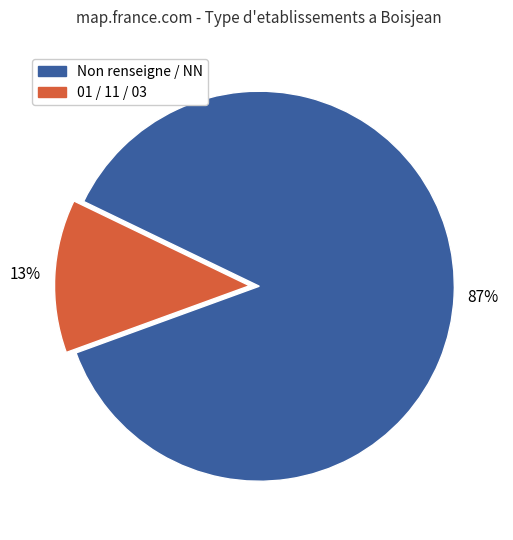

Count the number of slices in the pie.

2